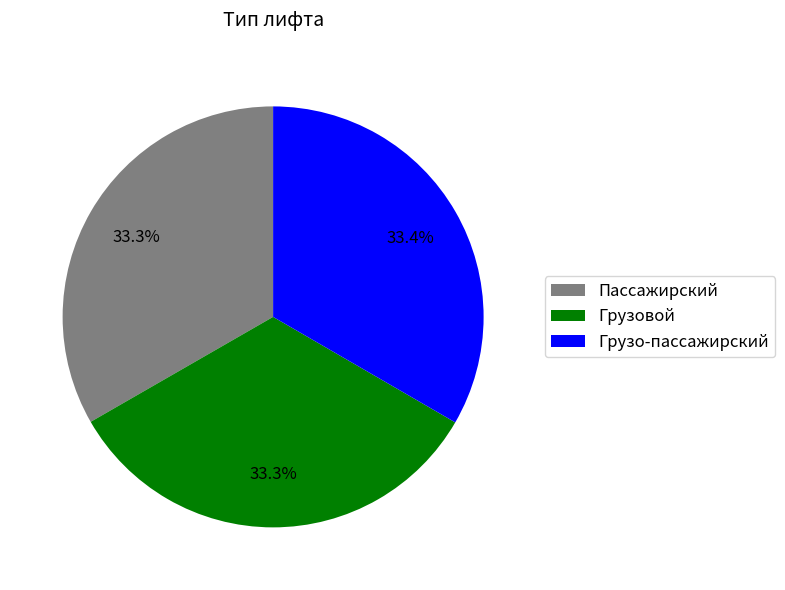

The Пассажирский slice represents 33% of the pie. True or false?

True